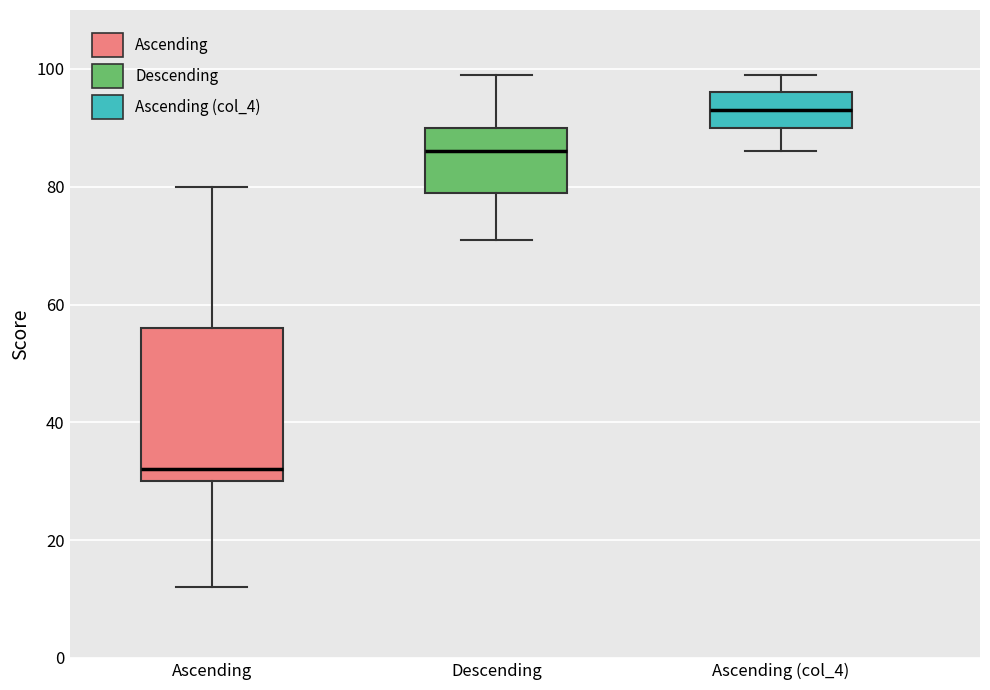

Reading left to right, transcribe this box plot: for each box, give where its median line is, the range the box spans, and where its two whiskers end, as read against the y-axis. The values are not printed on the chart, so give them approximately, as read against the axis.

Ascending: median 32, box 30 to 56, whiskers 12 to 80
Descending: median 86, box 80 to 90, whiskers 72 to 100
Ascending (col_4): median 94, box 90 to 96, whiskers 86 to 100